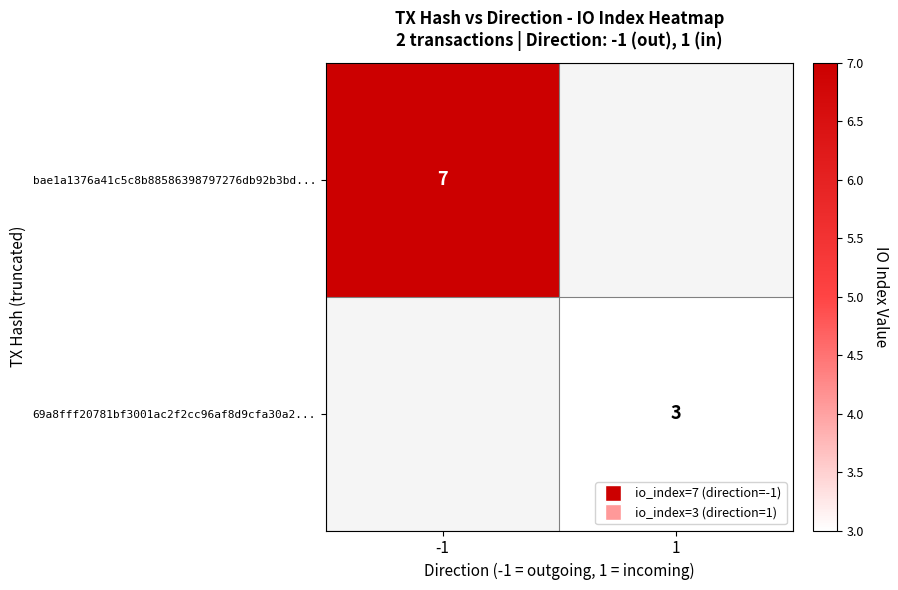

The bae1a1376a41c5c8b88586398797276db92b3bd... series shows 2 at -1. True or false?

False